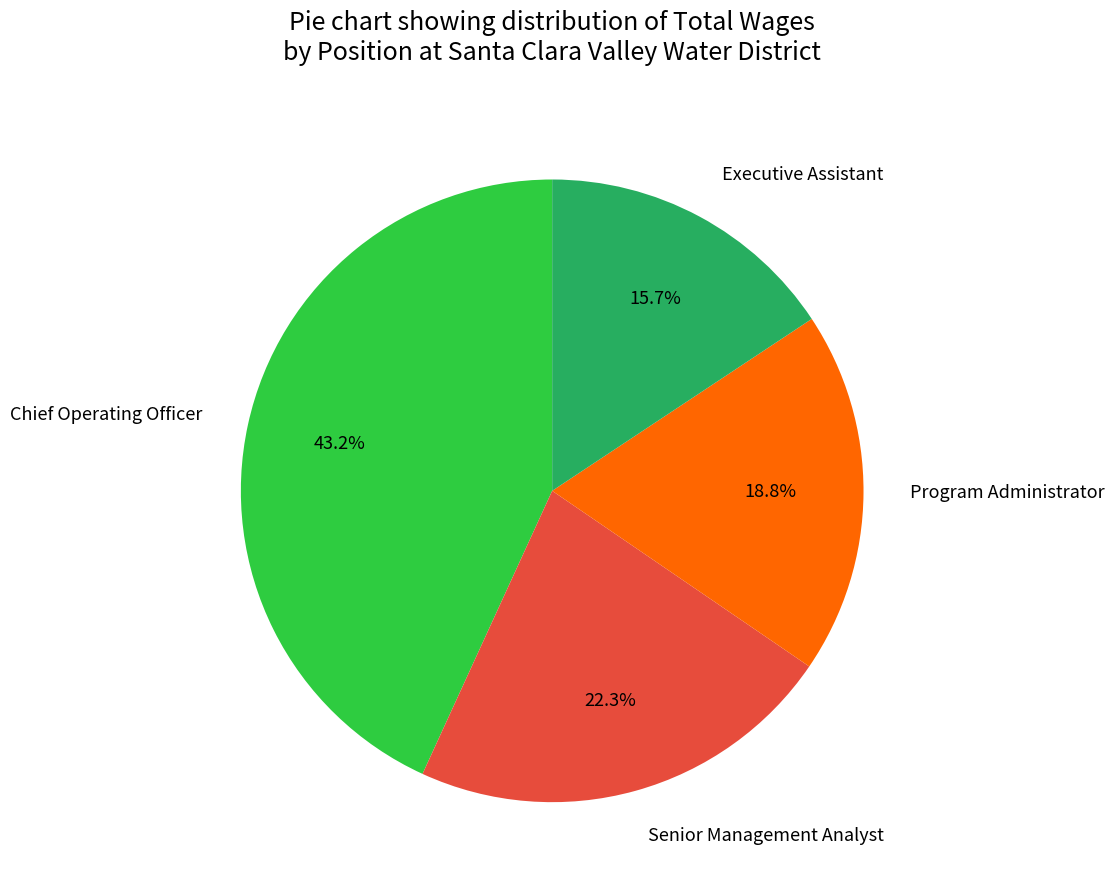

True or false: Program Administrator accounts for 19% of the total.

True